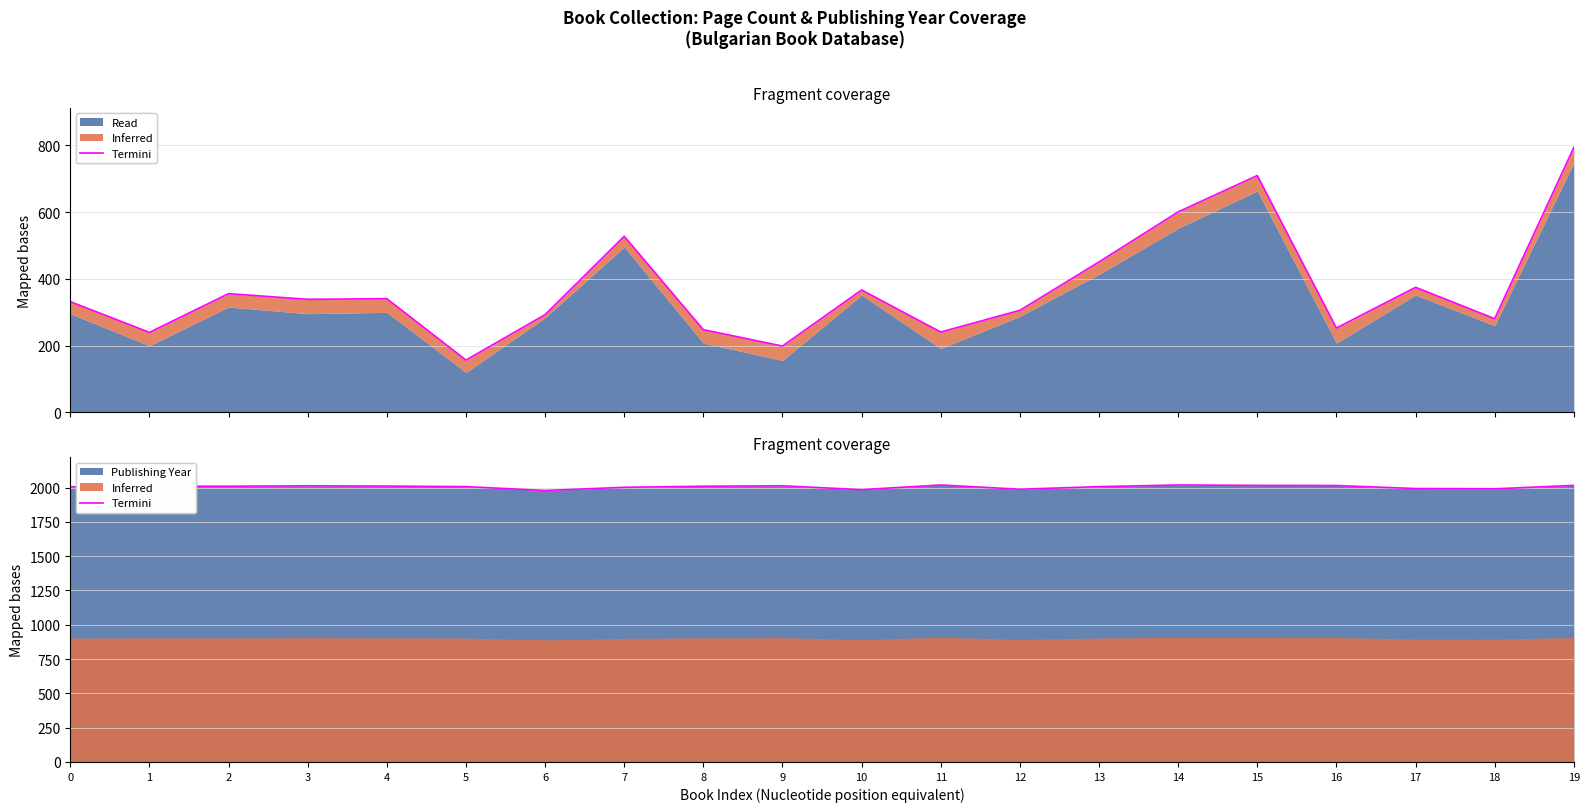

Reading right to left, list all the values displayed in this chart.

2016	1991	1993	2015	2016	2019	2007	1988	2019	1985	2013	2010	2002	1979	2007	2011	2013	2010	2010	2006